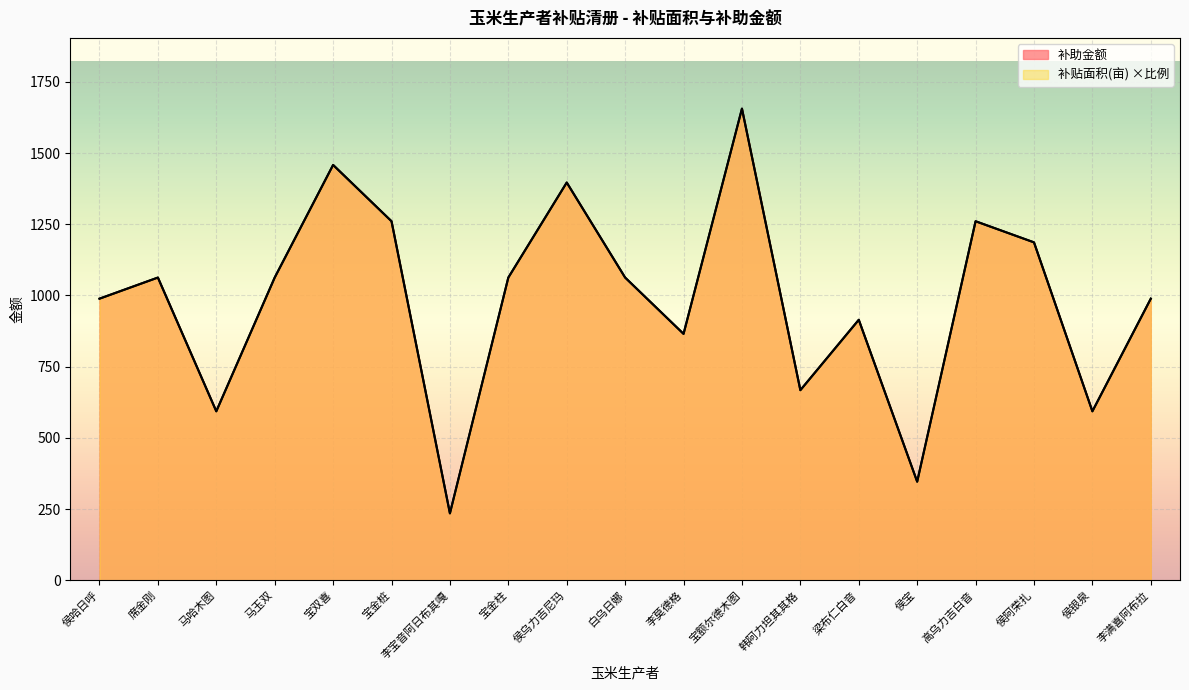

List the series in order of their peak value, lowest first.

补贴面积(亩), 补助金额